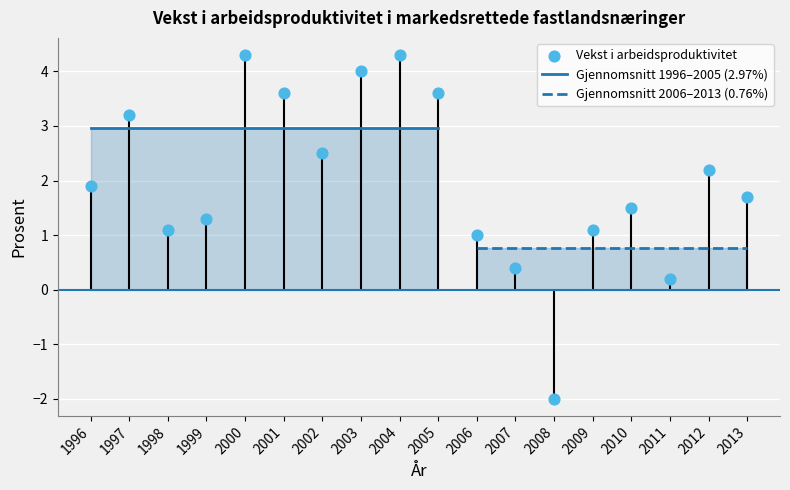

Which has a higher value, 2012 or 2009?

2012